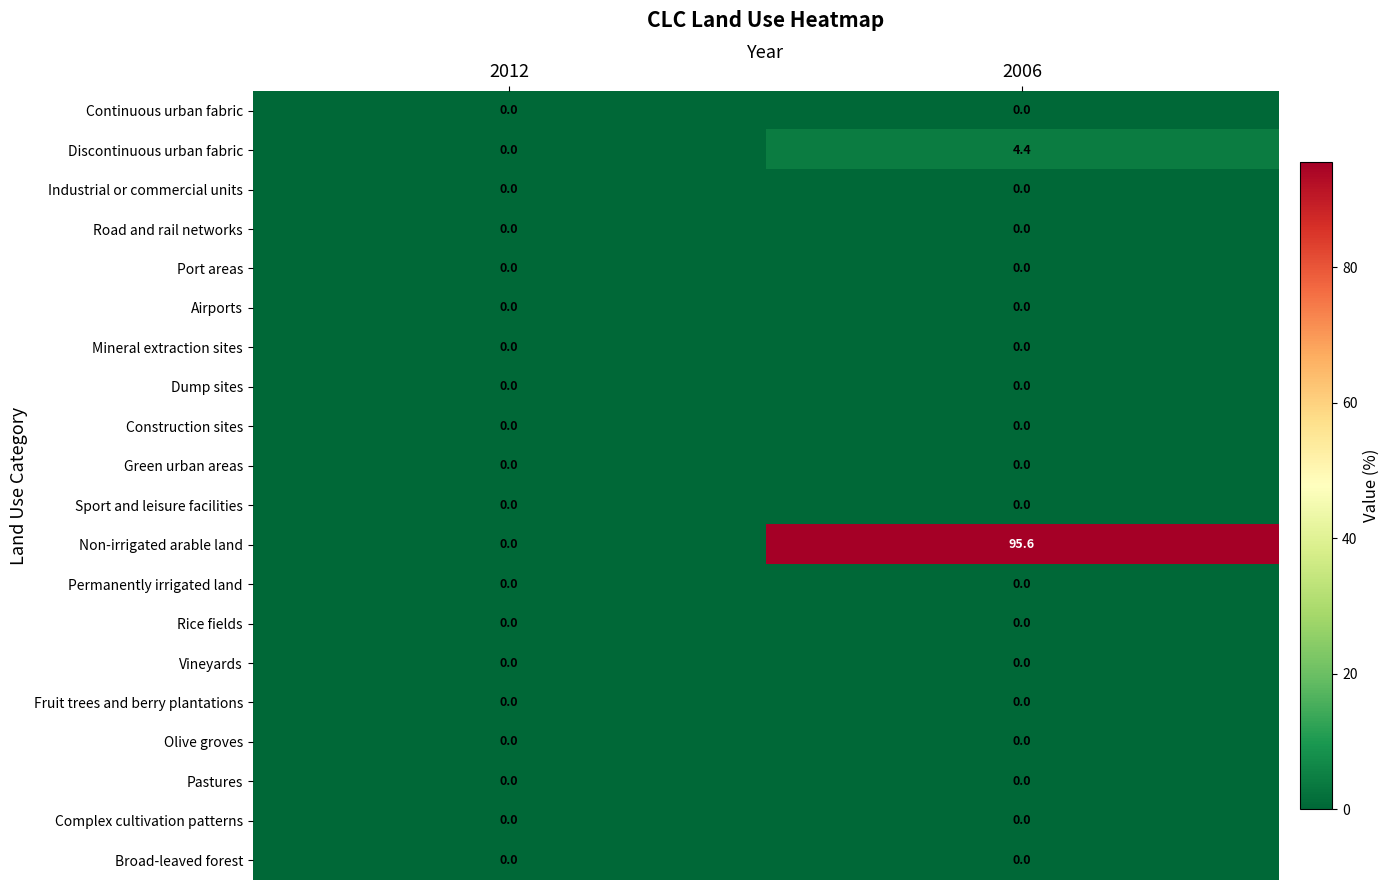

How many series are shown in this chart?

20